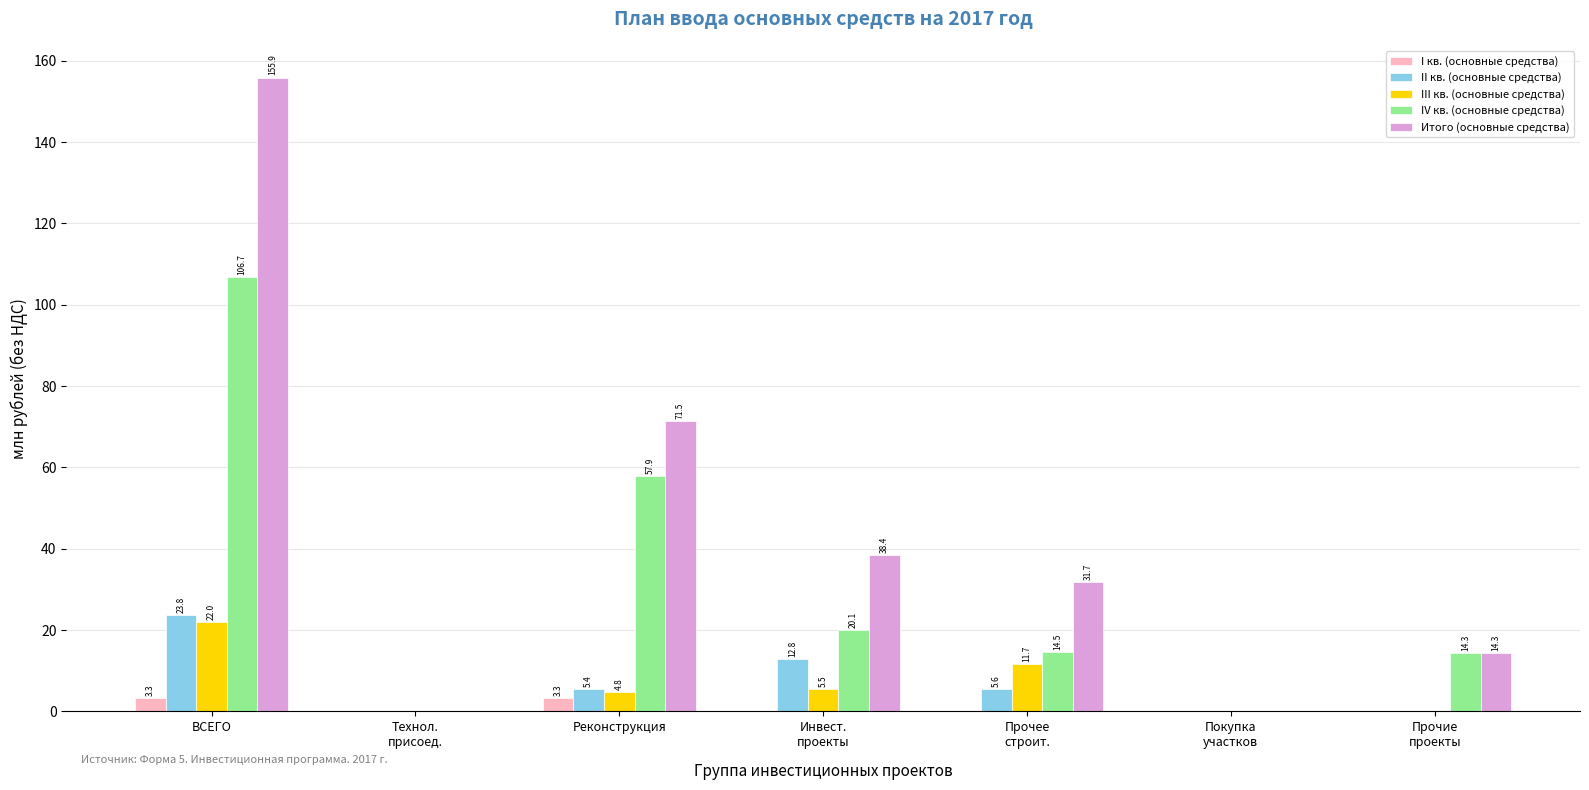

At which category is the sum across all series the highest?

ВСЕГО